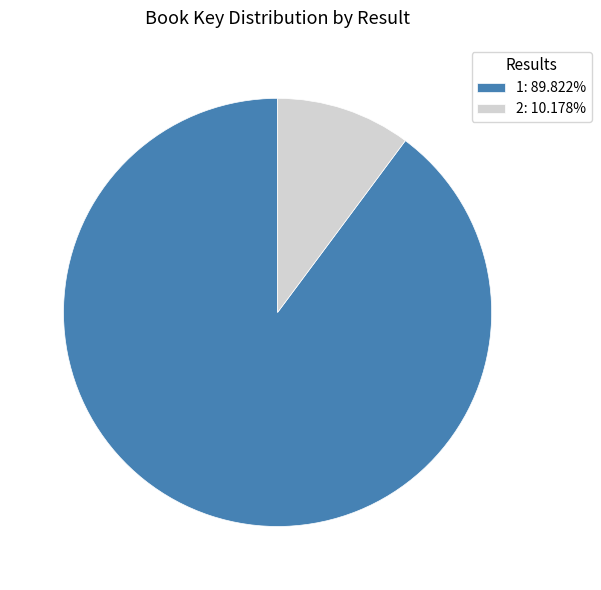

How many segments does this pie chart have?

2